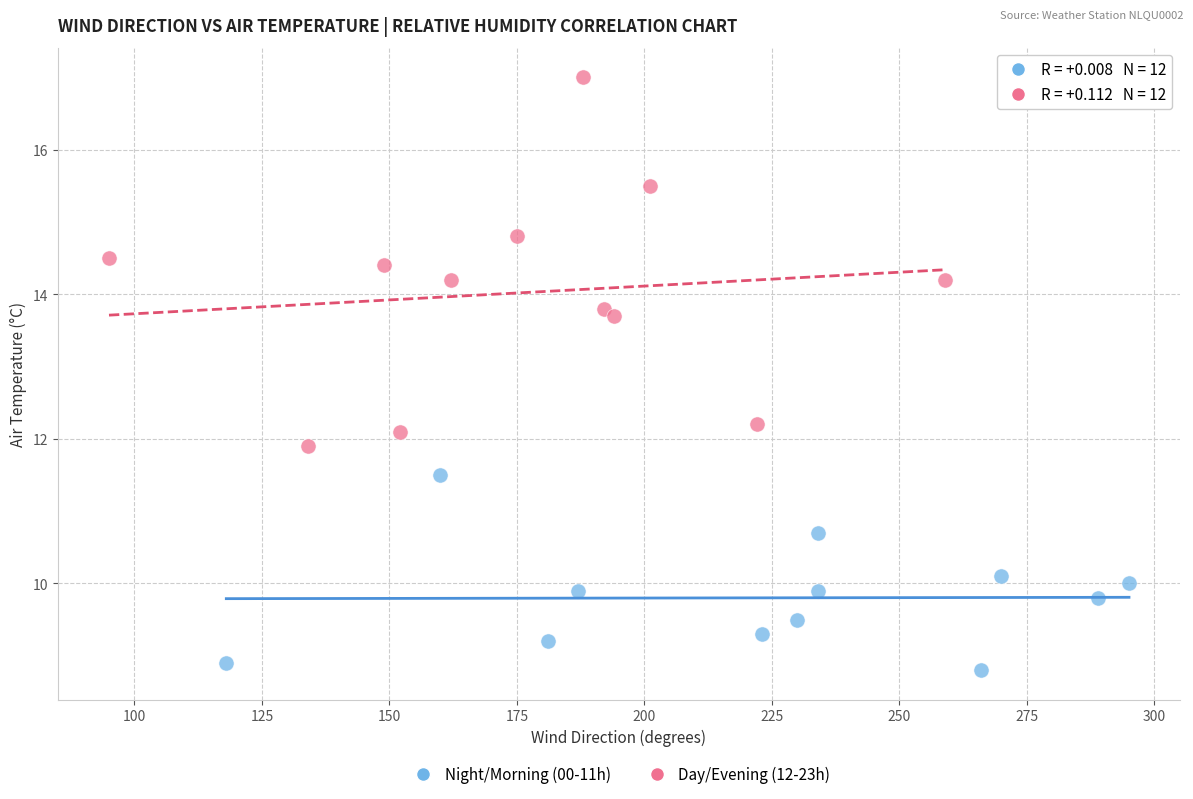

Which series contains the highest Y value?

Day/Evening (12-23h)